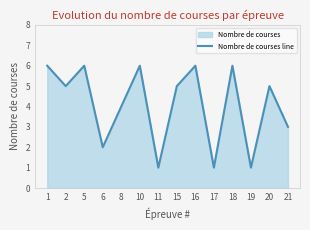

What is the difference between the maximum and minimum values?

5